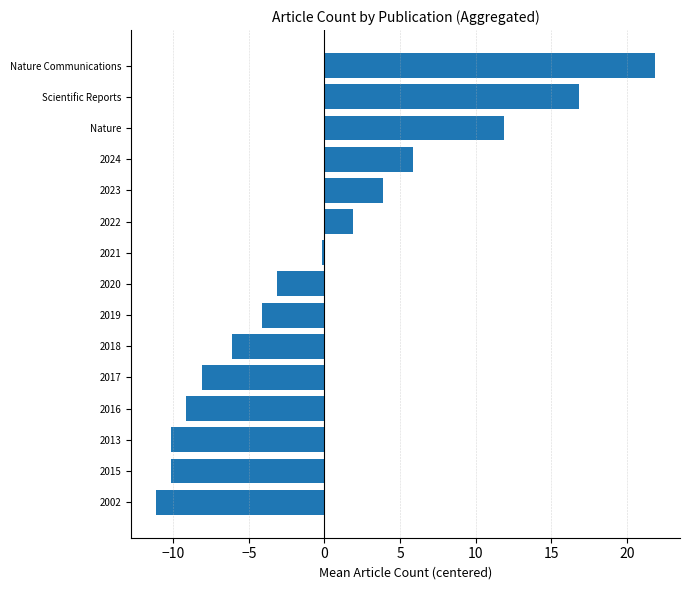

What is the difference between the second highest and minimum values?

28.0